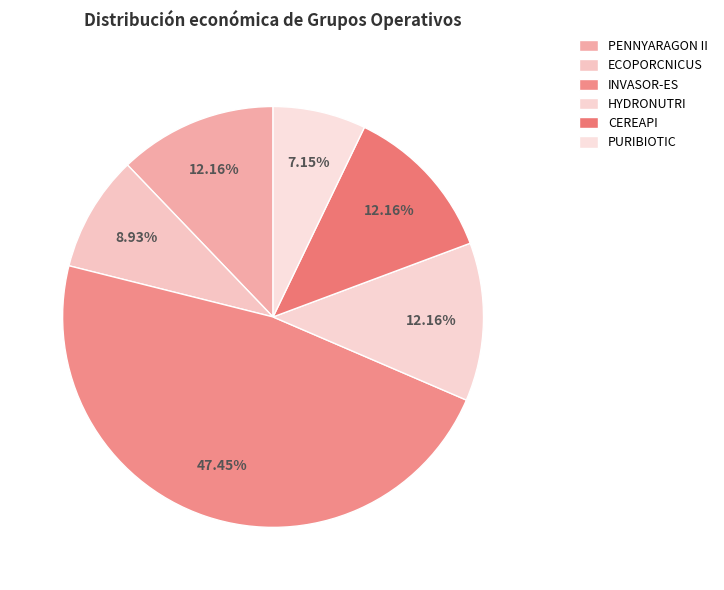

What percentage is the CEREAPI slice, to the nearest percent?

12%